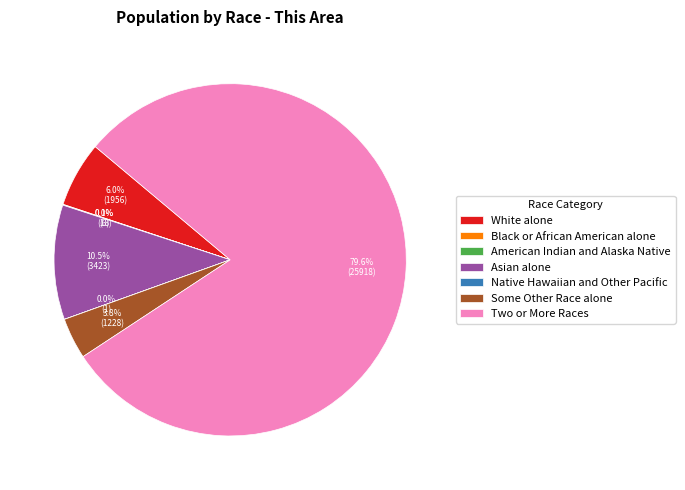

Is the sum of White alone and Two or More Races greater than half?

Yes